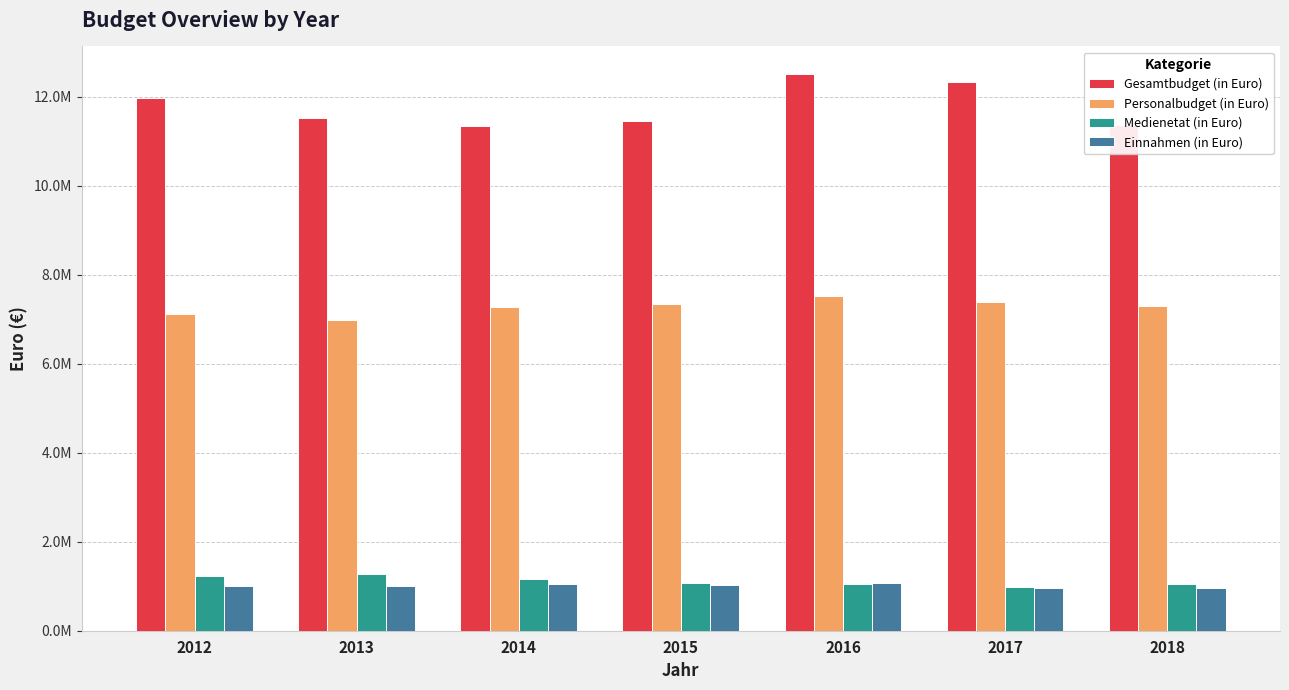

List the series in order of their peak value, highest first.

Gesamtbudget (in Euro), Personalbudget (in Euro), Medienetat (in Euro), Einnahmen (in Euro)